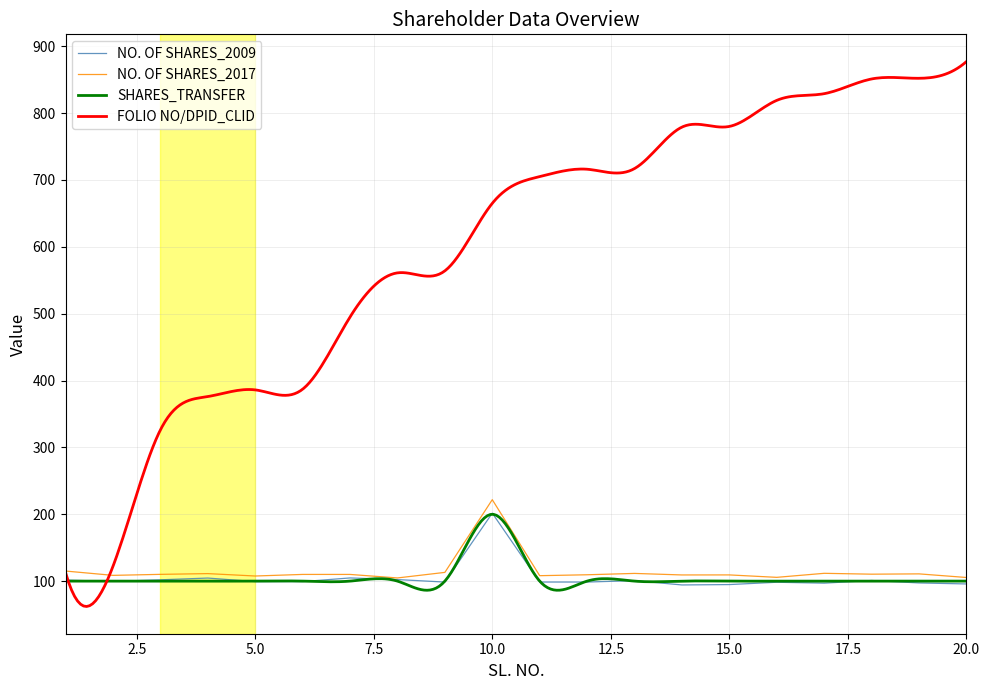

What is the difference between the maximum and minimum values in the NO. OF SHARES_2009 series?

107.4